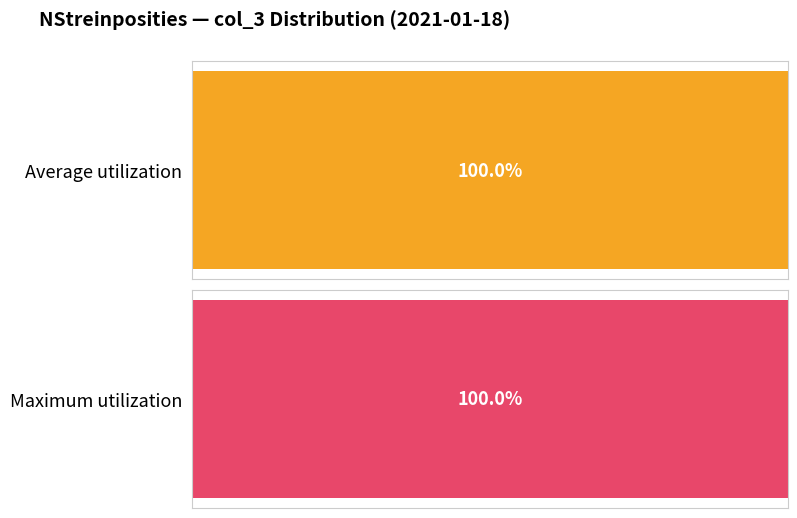

Does the chart contain any negative values?

No